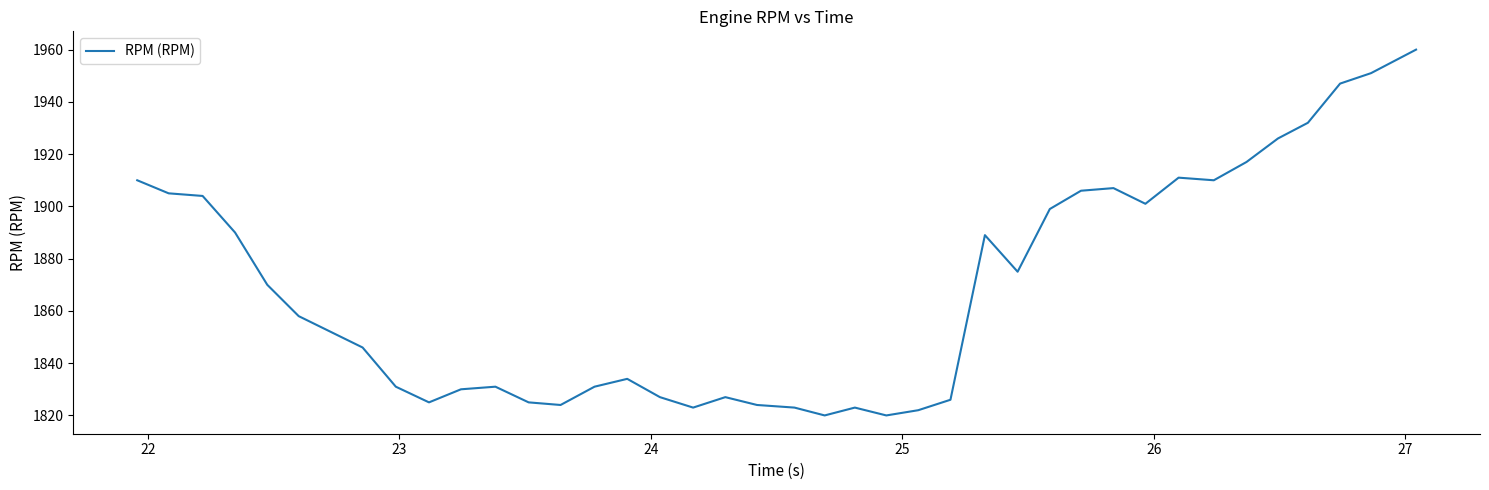

What is the difference between the maximum and minimum values?

140